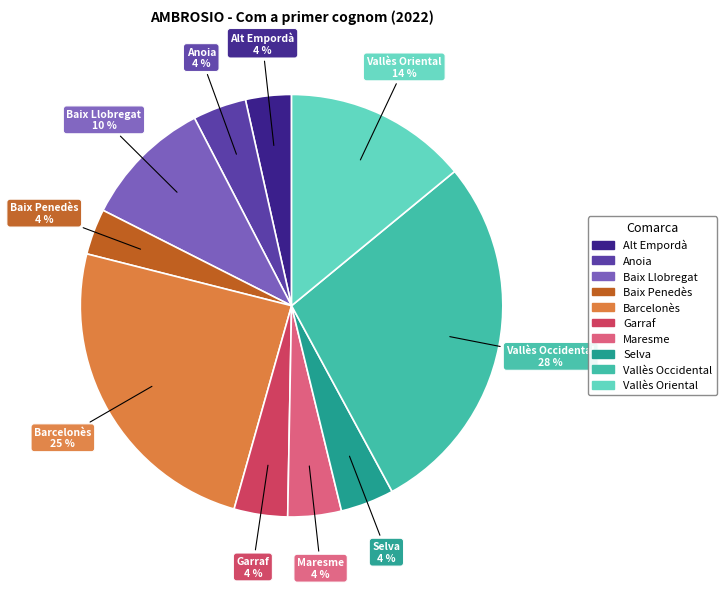

Is Baix Llobregat the majority of the pie?

No